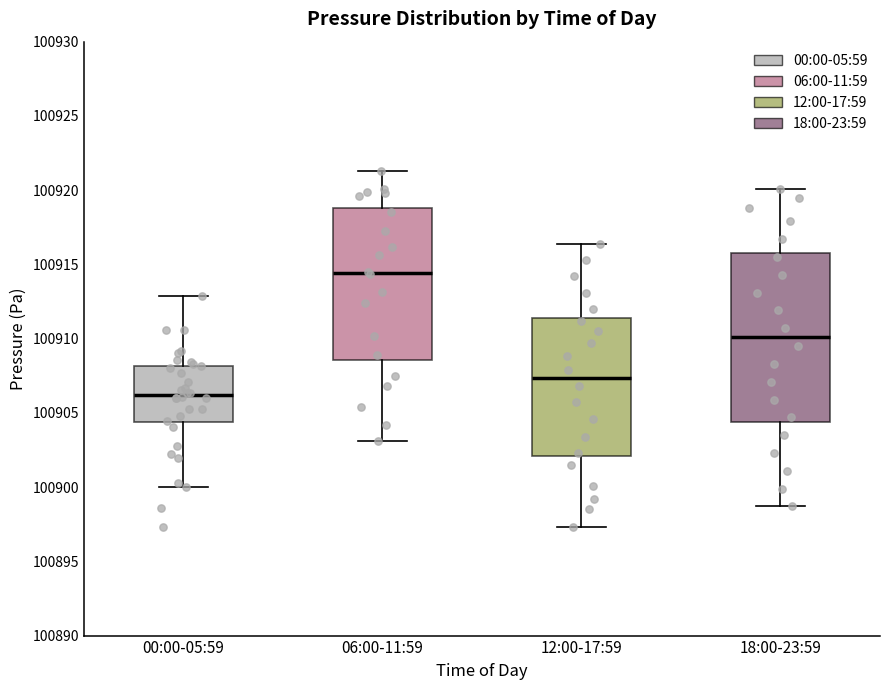

Reading left to right, read every box against the y-axis: the position of its median line, the range the box covers, and the ends of its whiskers. The values are not printed on the chart, so give them approximately, as read against the axis.

00:00-05:59: median 100906.0, box 100904.5 to 100908.0, whiskers 100900.0 to 100913.0
06:00-11:59: median 100914.5, box 100908.5 to 100919.0, whiskers 100903.0 to 100921.5
12:00-17:59: median 100907.5, box 100902.0 to 100911.5, whiskers 100897.5 to 100916.5
18:00-23:59: median 100910.0, box 100904.5 to 100916.0, whiskers 100898.5 to 100920.0